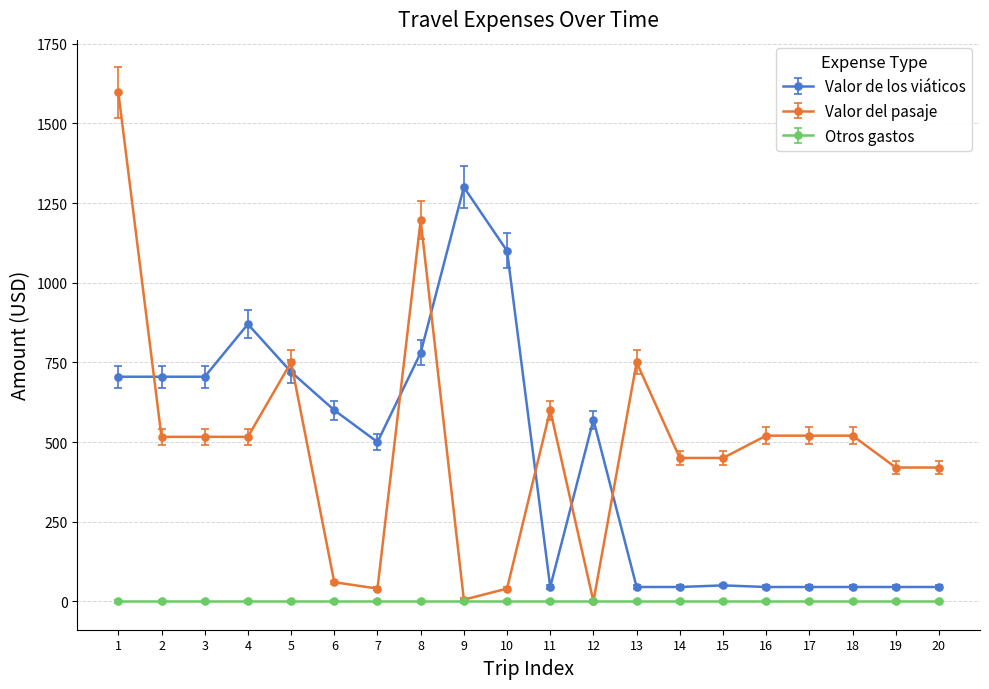

True or false: Valor de los viáticos has more than 1 points higher than both neighbors.

True